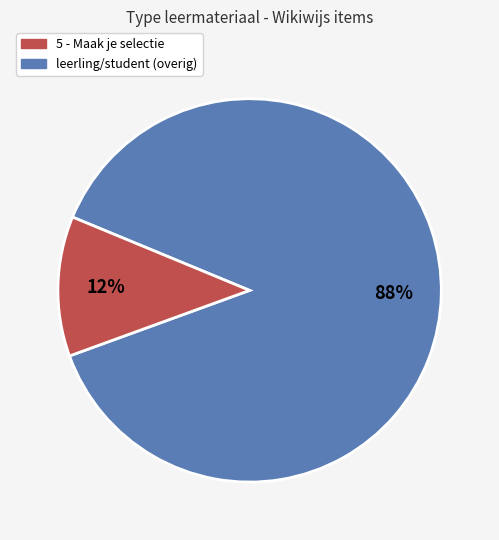

Does any single category account for the majority?

Yes